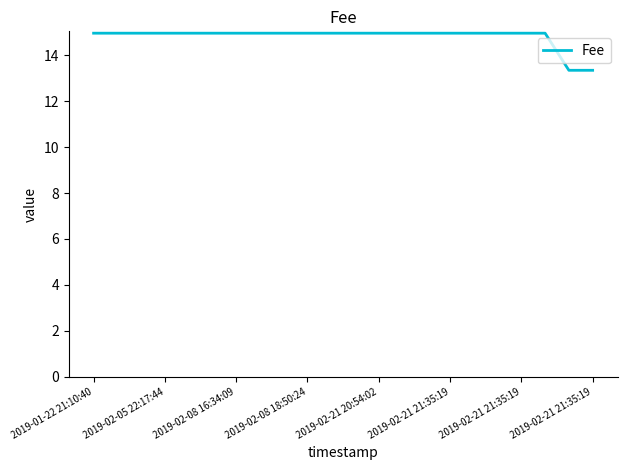

What is the greatest value displayed?

15.0